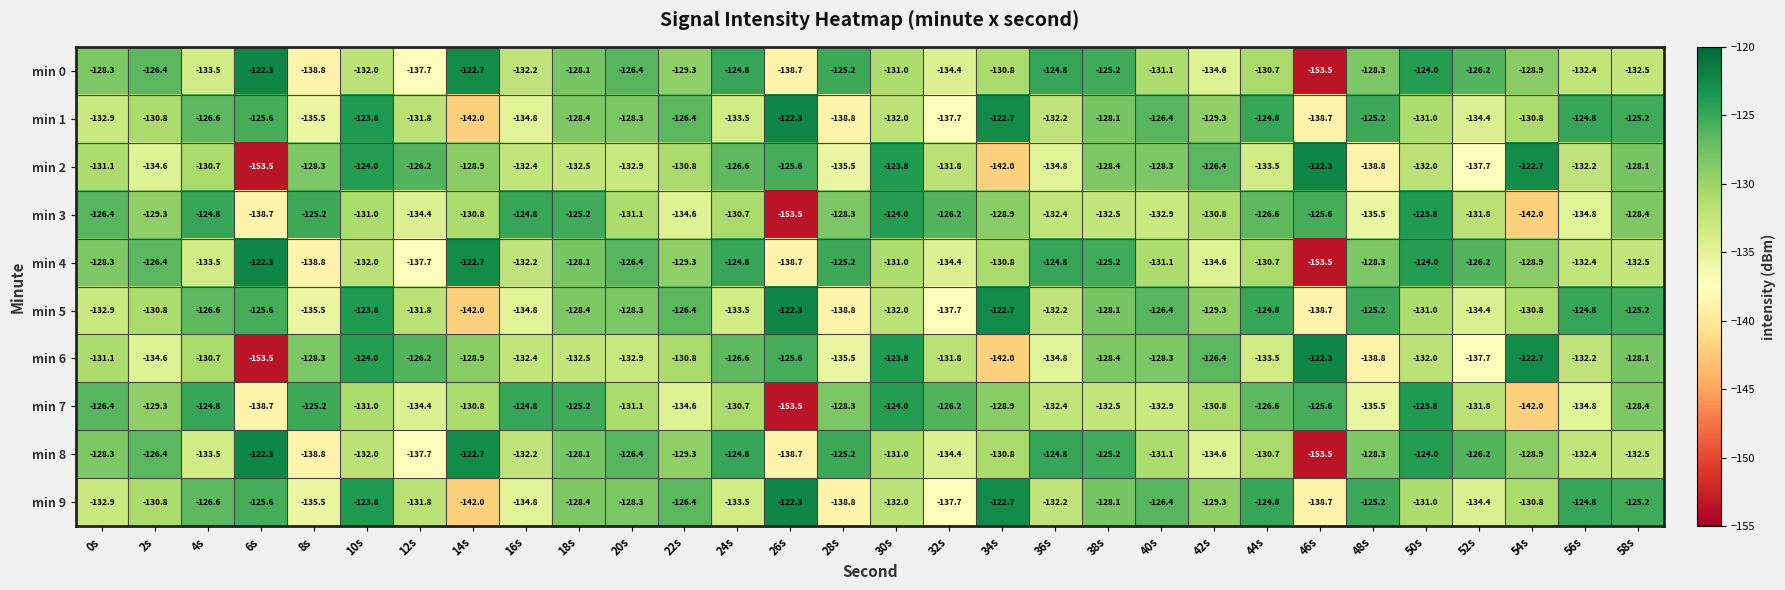

What is the spread (max minus min) of values at 22s?

8.2